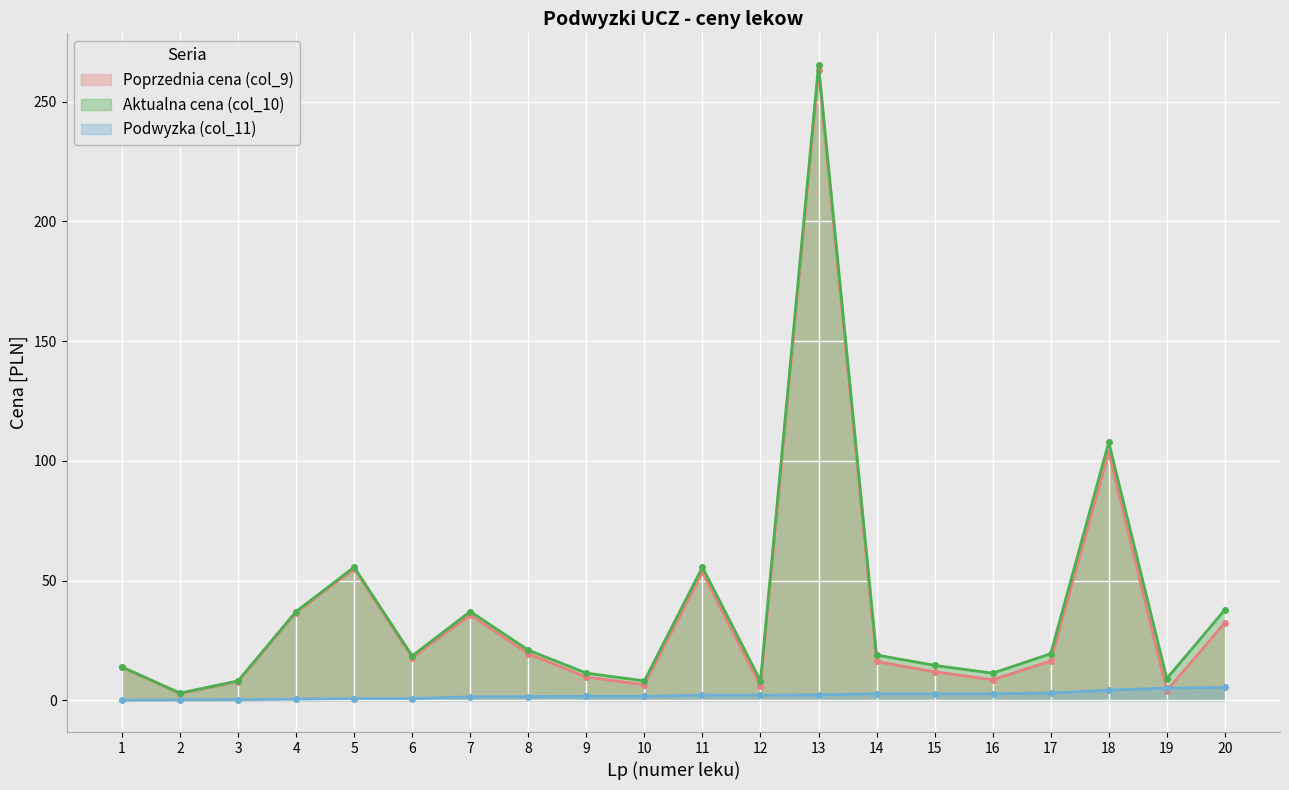

What is the difference between the maximum and minimum values in the Poprzednia cena (col_9) series?

260.2